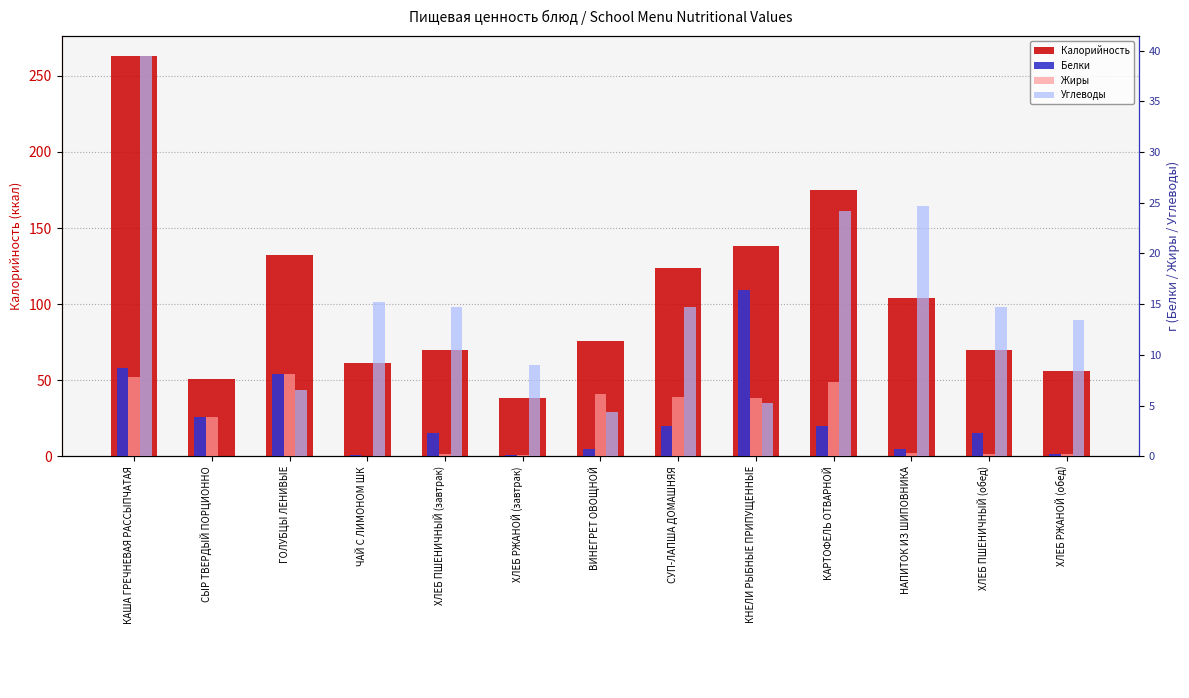

At which category does the chart reach its peak across all series?

КАША ГРЕЧНЕВАЯ РАССЫПЧАТАЯ